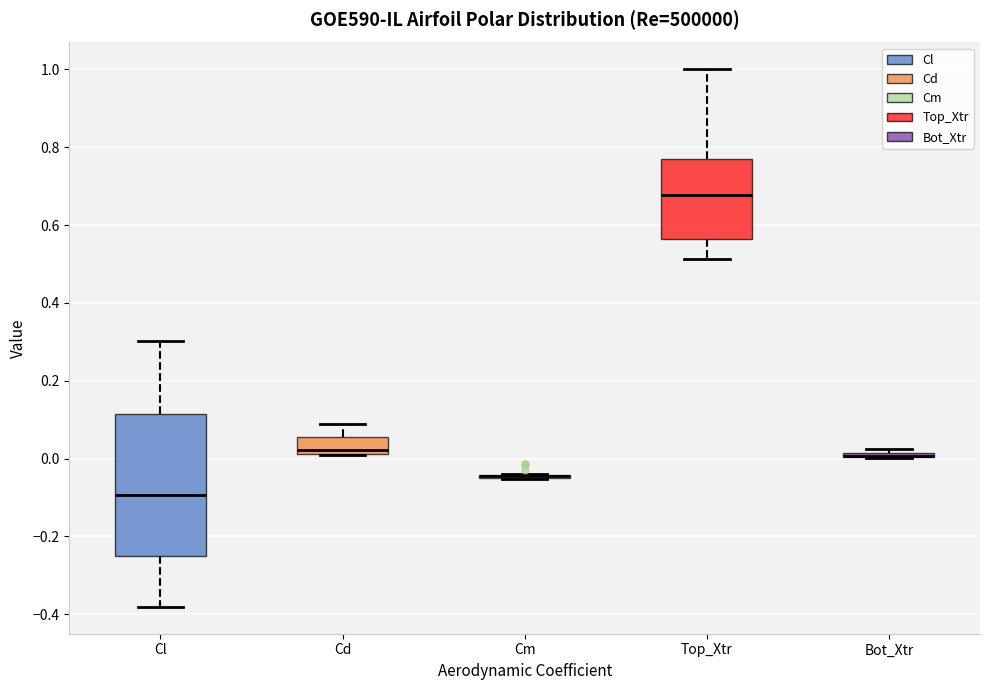

Which box is the tallest, from its lower edge to its upper edge?

Cl